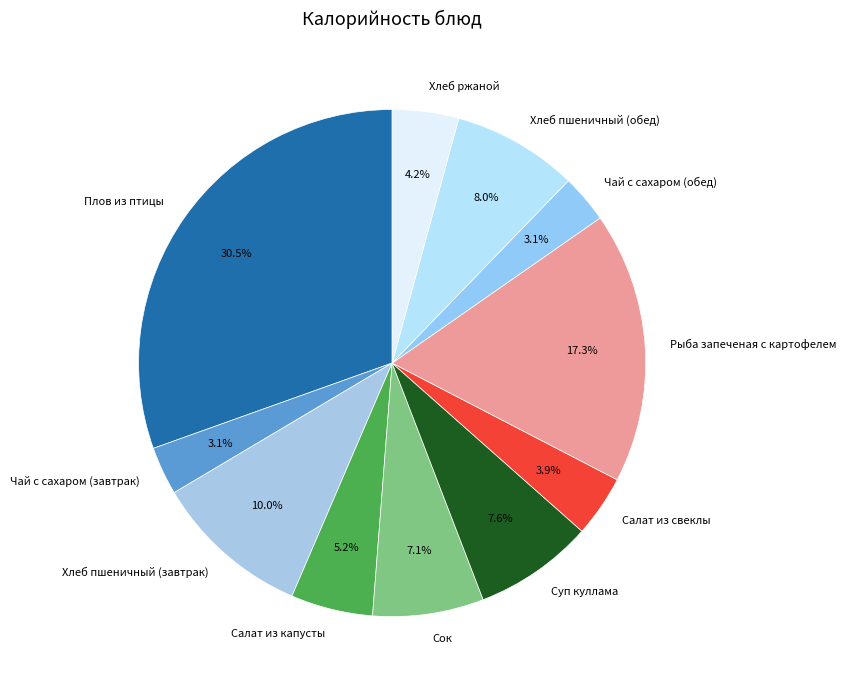

To the nearest percent, what percentage of the pie is Сок?

7%